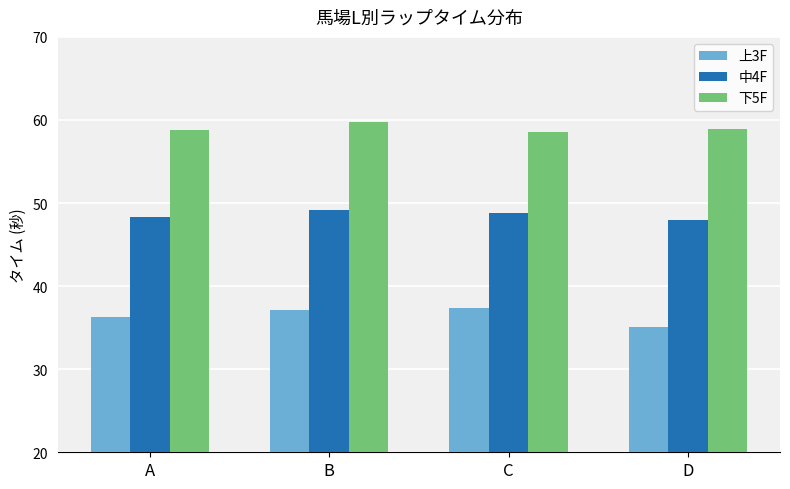

Rank the series at B from lowest to highest value.

上3F, 中4F, 下5F